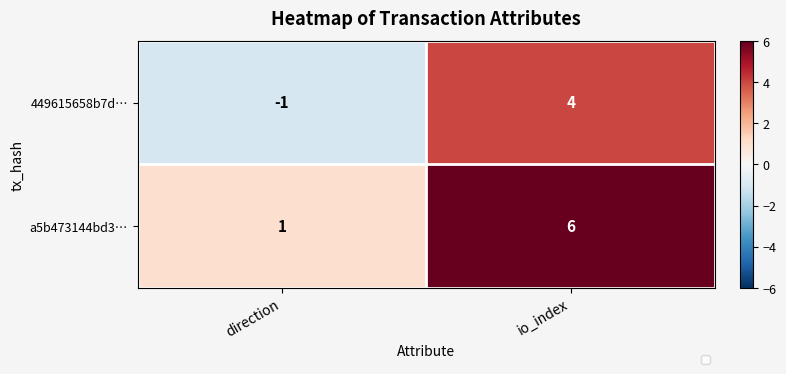

How many values in 449615658b7d… are above zero?

1